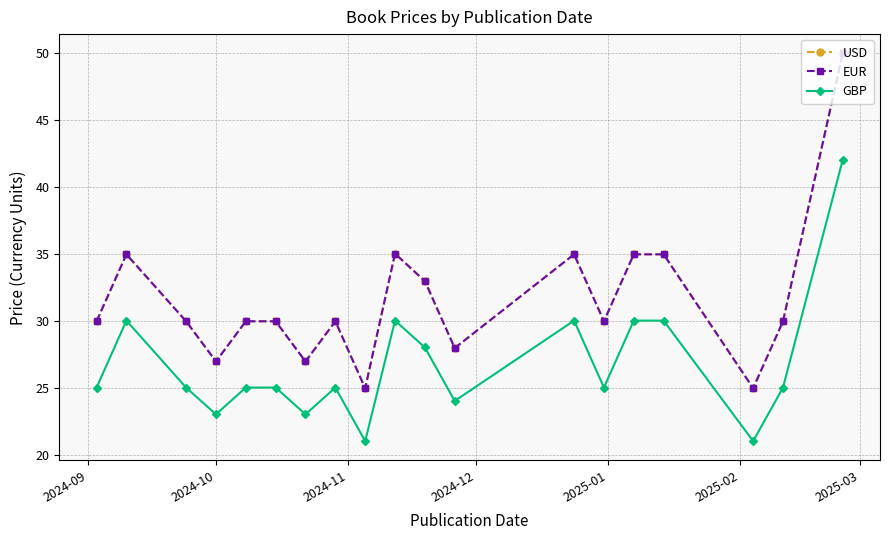

What is the value of the EUR point at the 1st from the left?

29.9